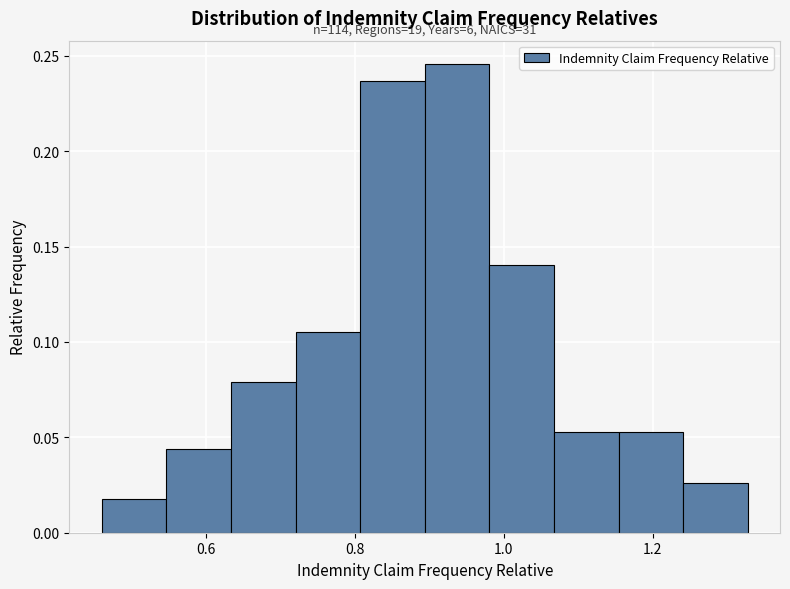

Over which range of the x-axis is the bar tallest?

0.90 to 0.98